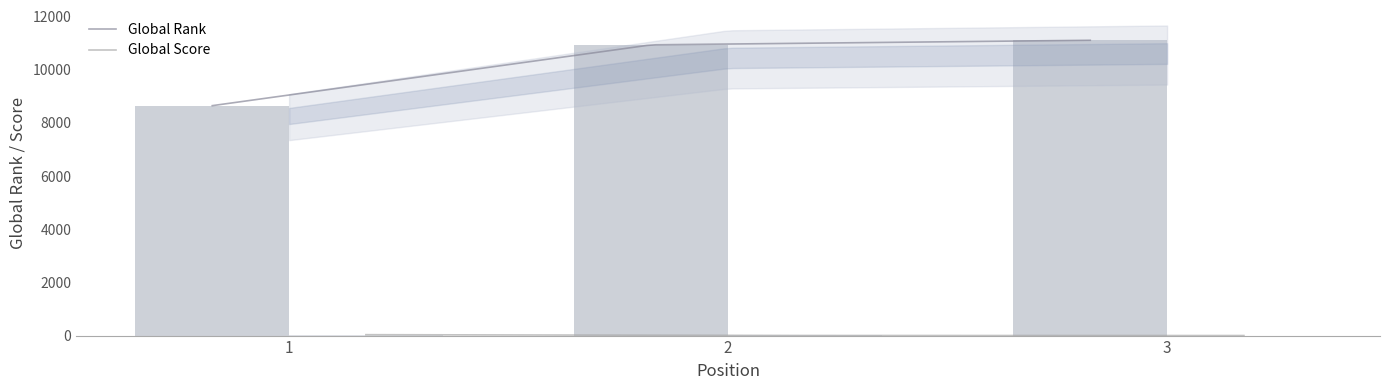

How many values in the Global Rank series exceed 10939?

1